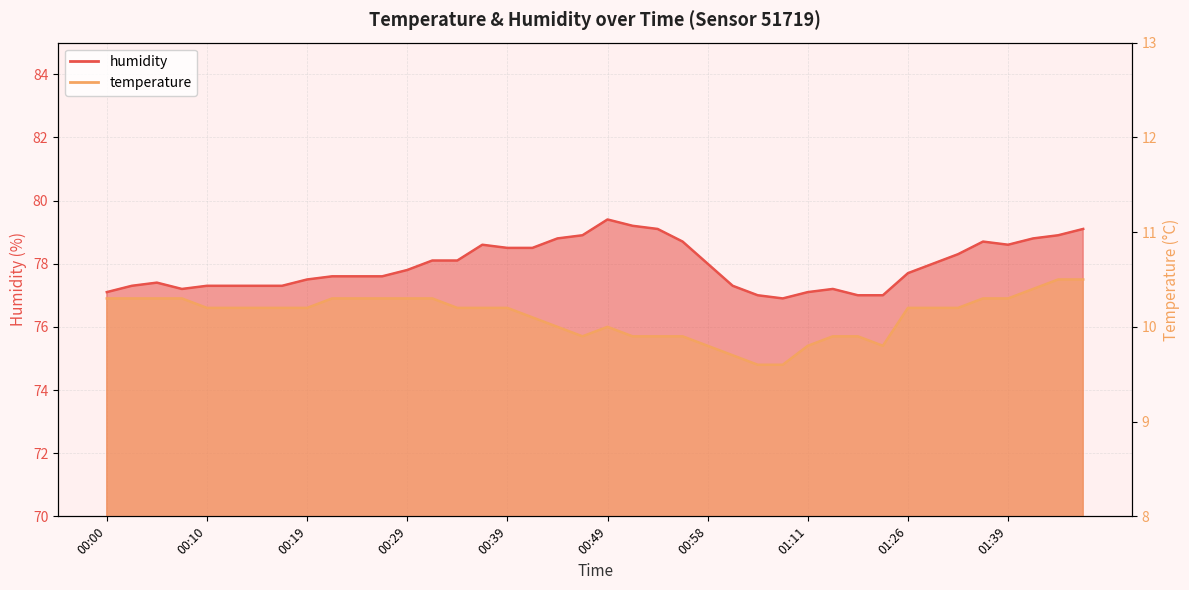

Reading right to left, extract all data points from this chart.

temperature: 01:47=10.5	01:44=10.5	01:42=10.4	01:39=10.3	01:36=10.3	01:34=10.2	01:31=10.2	01:26=10.2	01:18=9.8	01:16=9.9	01:13=9.9	01:11=9.8	01:06=9.6	01:03=9.6	01:01=9.7	00:58=9.8	00:56=9.9	00:53=9.9	00:51=9.9	00:49=10.0	00:46=9.9	00:44=10.0	00:41=10.1	00:39=10.2	00:36=10.2	00:34=10.2	00:31=10.3	00:29=10.3	00:27=10.3	00:24=10.3	00:22=10.3	00:19=10.2	00:17=10.2	00:14=10.2	00:12=10.2	00:10=10.2	00:07=10.3	00:05=10.3	00:02=10.3	00:00=10.3
humidity: 01:47=79.1	01:44=78.9	01:42=78.8	01:39=78.6	01:36=78.7	01:34=78.3	01:31=78.0	01:26=77.7	01:18=77.0	01:16=77.0	01:13=77.2	01:11=77.1	01:06=76.9	01:03=77.0	01:01=77.3	00:58=78.0	00:56=78.7	00:53=79.1	00:51=79.2	00:49=79.4	00:46=78.9	00:44=78.8	00:41=78.5	00:39=78.5	00:36=78.6	00:34=78.1	00:31=78.1	00:29=77.8	00:27=77.6	00:24=77.6	00:22=77.6	00:19=77.5	00:17=77.3	00:14=77.3	00:12=77.3	00:10=77.3	00:07=77.2	00:05=77.4	00:02=77.3	00:00=77.1